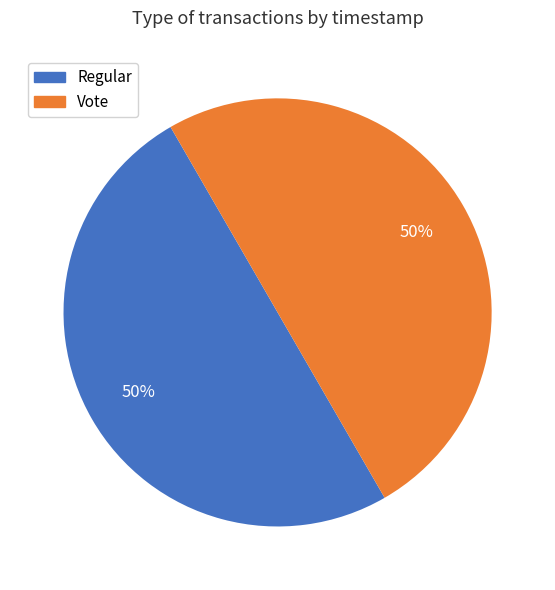

Combined, do Regular and Vote account for over 50%?

Yes